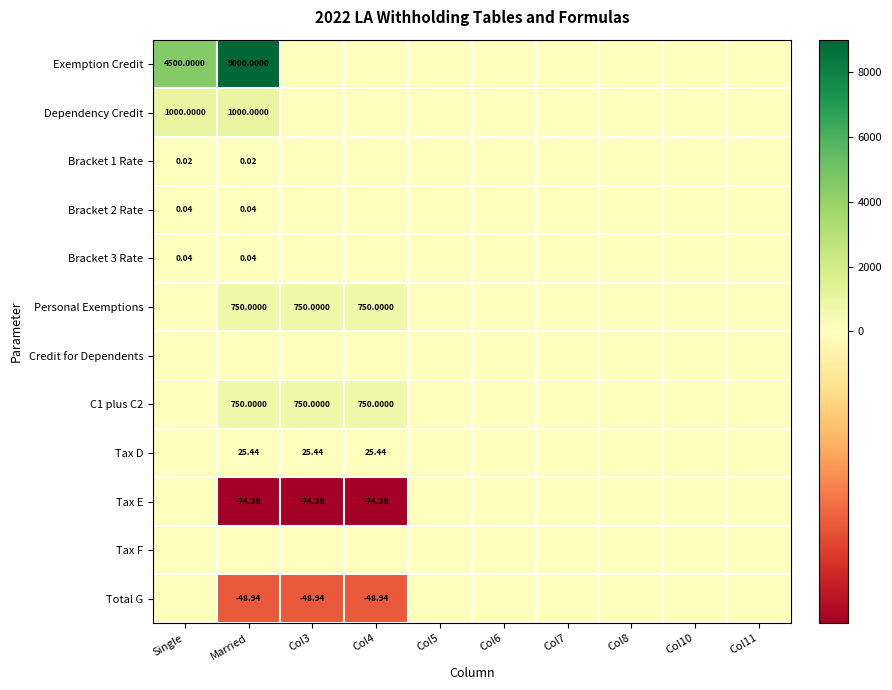

The Personal Exemptions series shows -376.6 at Col10. True or false?

False